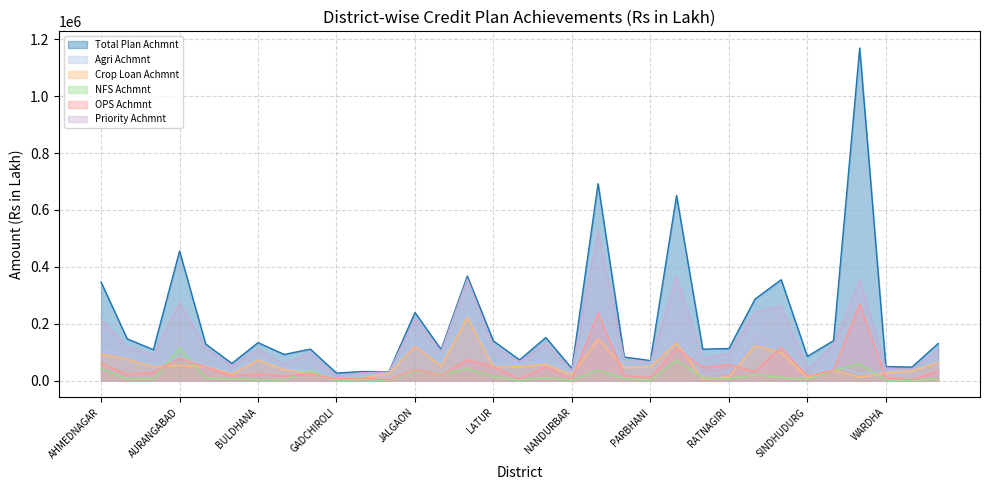

Which series has the widest spread of values?

Total Plan Achmnt